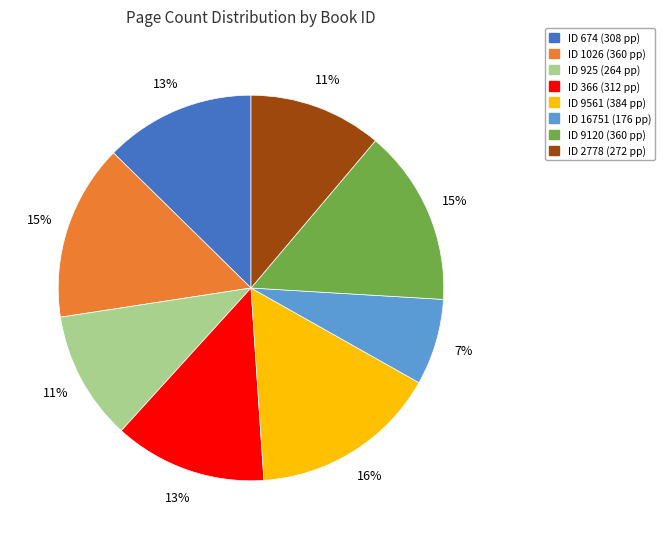

Is there a majority slice in this chart?

No